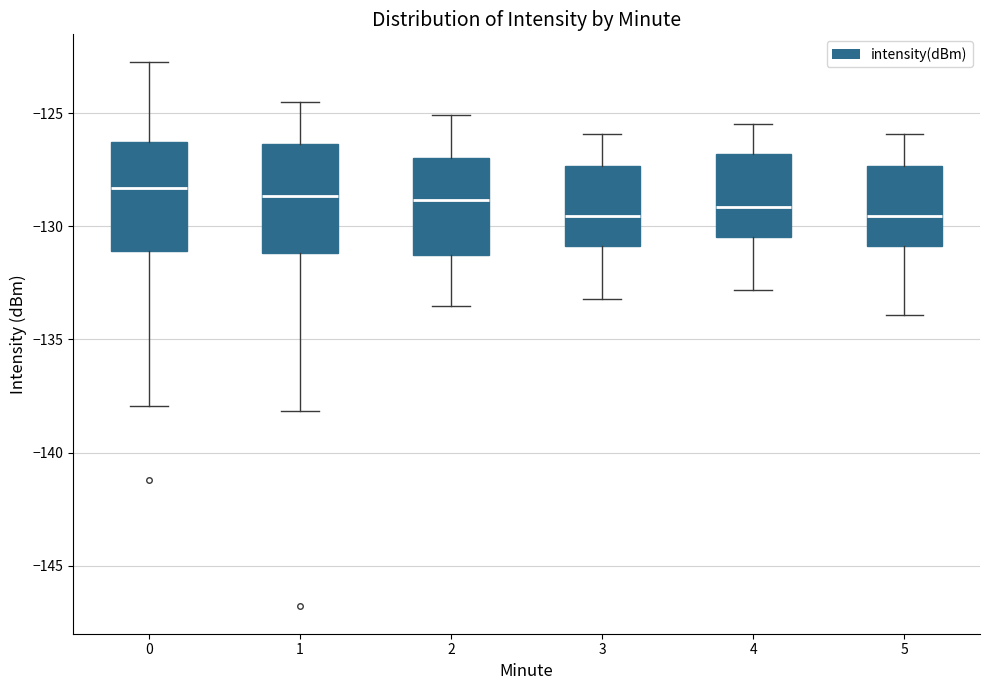

Where is the lower edge of the box at x = 0 on the y-axis? The values are not printed on the chart, so give them approximately, as read against the axis.

-131.0